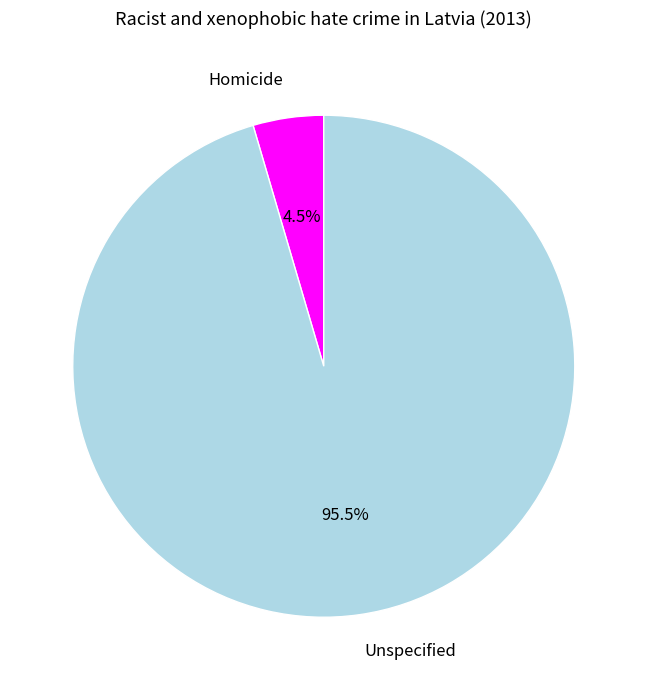

What is the majority slice?

Unspecified